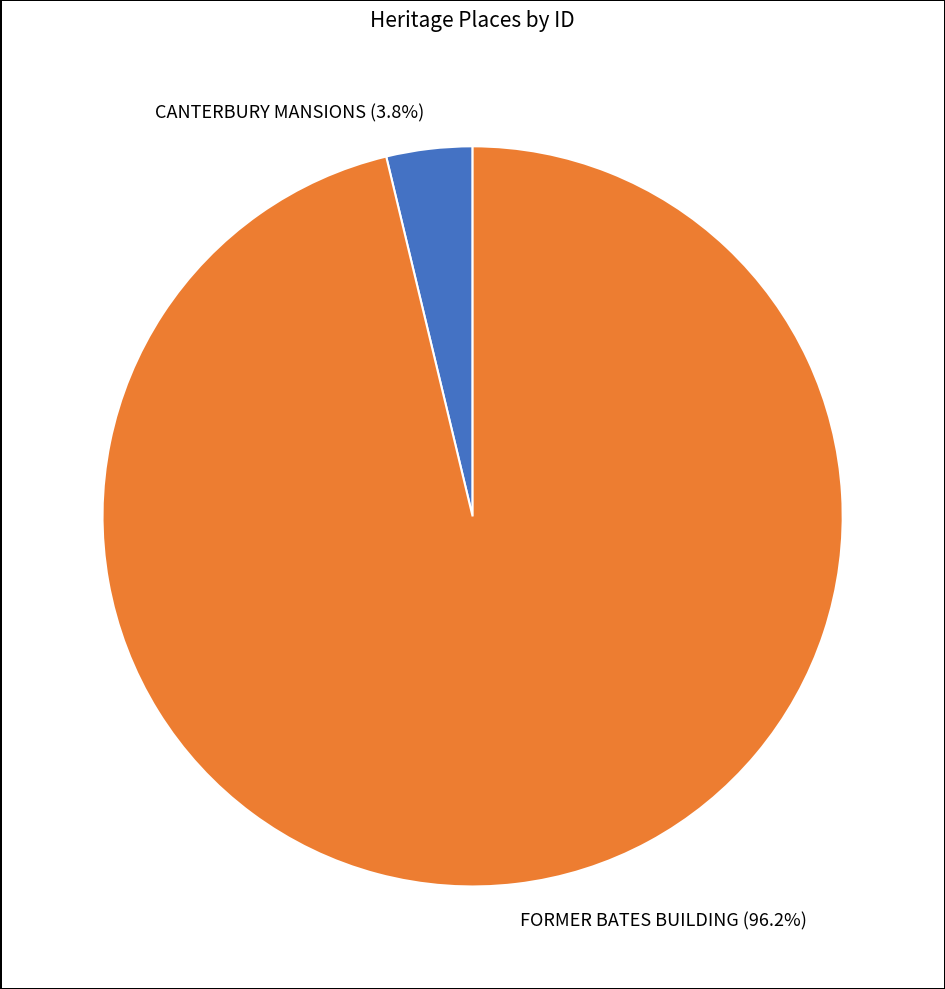

Which category has the smallest portion of the pie?

CANTERBURY MANSIONS